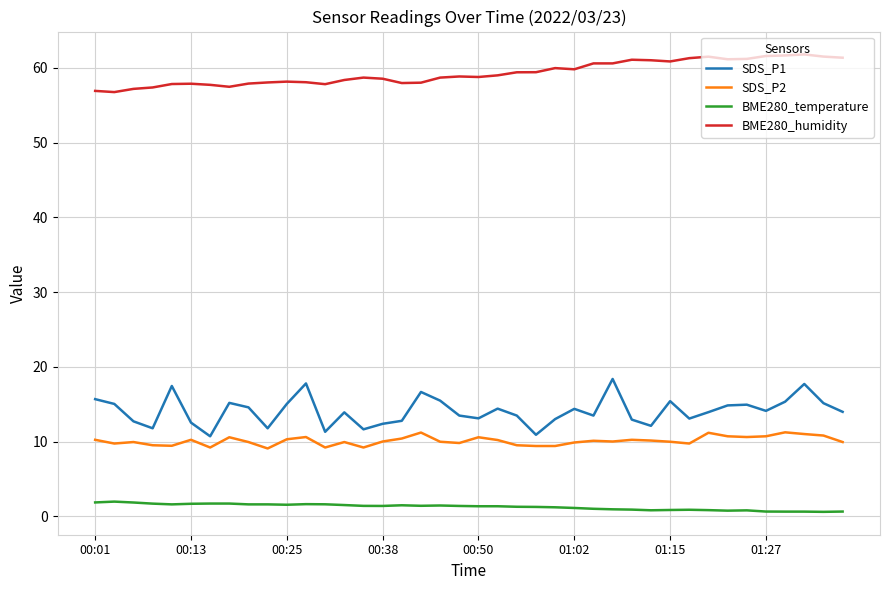

How many series are shown in this chart?

4